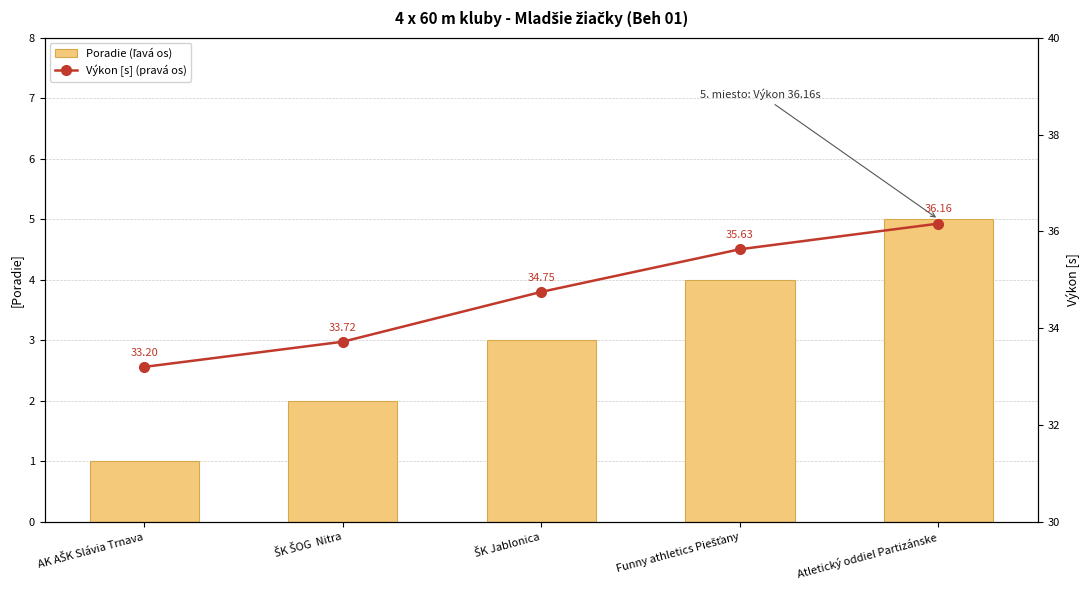

What are all the series names shown in the legend?

Poradie (ľavá os), Výkon [s] (pravá os)